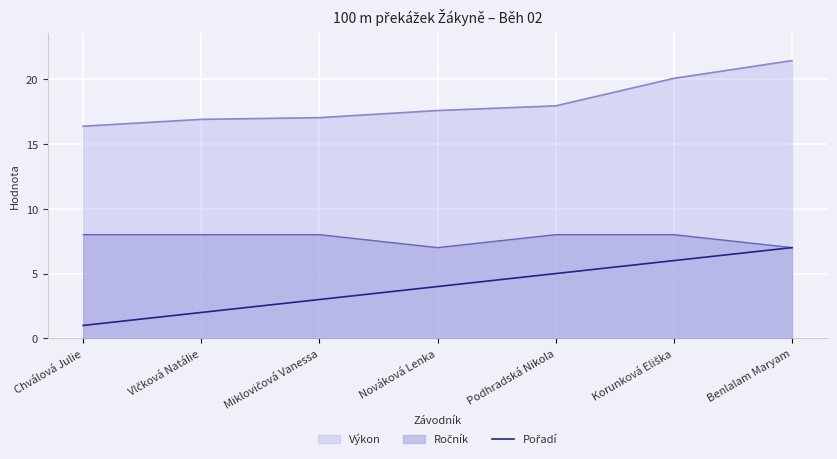

True or false: the data shows 1 at Chválová Julie.

True